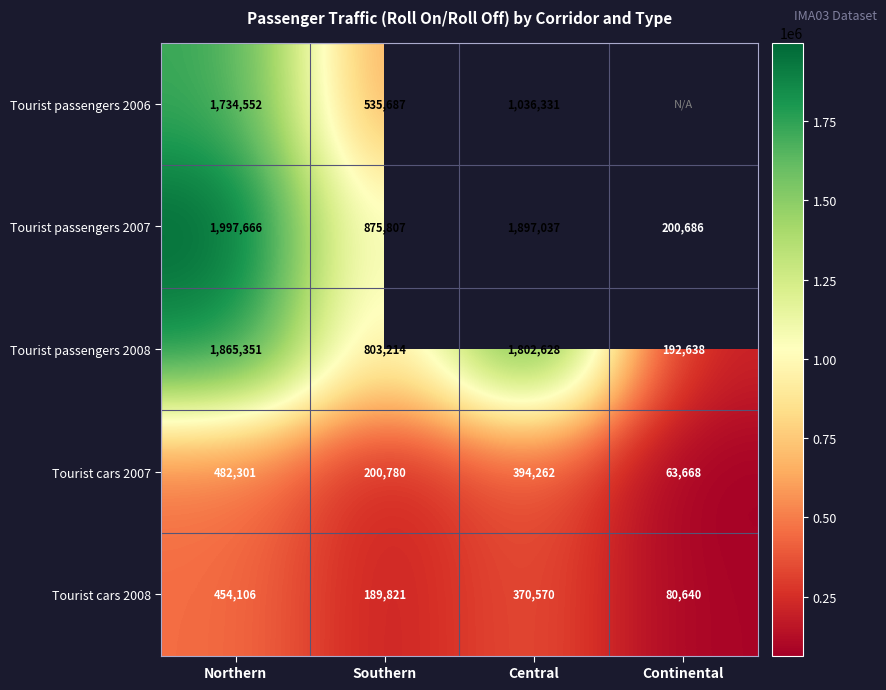

Is the value of Tourist passengers 2008 at Northern greater than the value of Tourist cars 2007 at Continental?

Yes